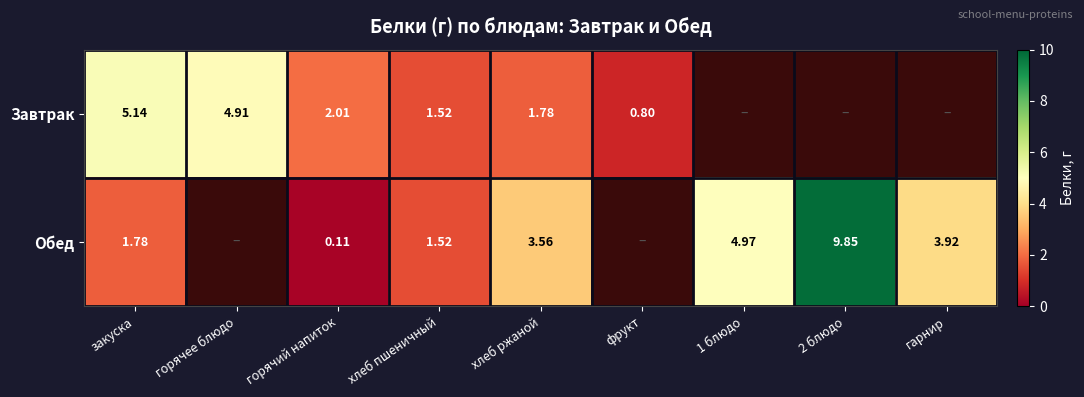

Rank the series at закуска from lowest to highest value.

Обед, Завтрак